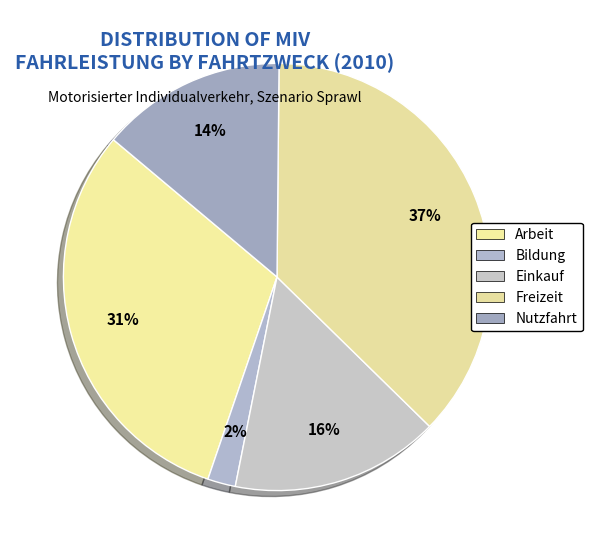

Which slice is the largest?

Freizeit